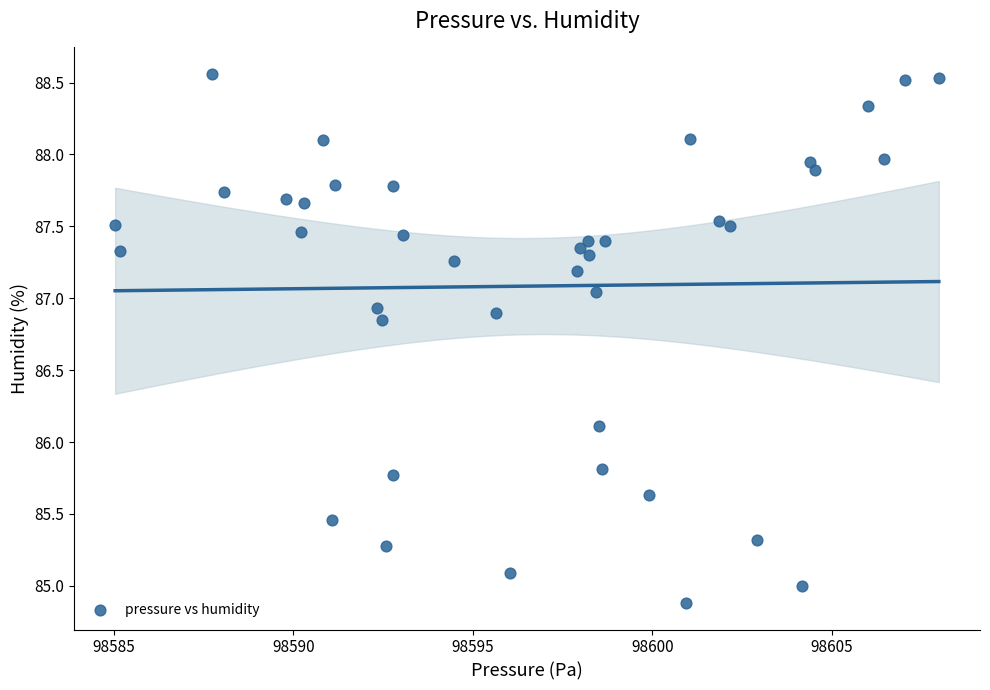

What Y value in the scatter plot is closest to 86?

86.1